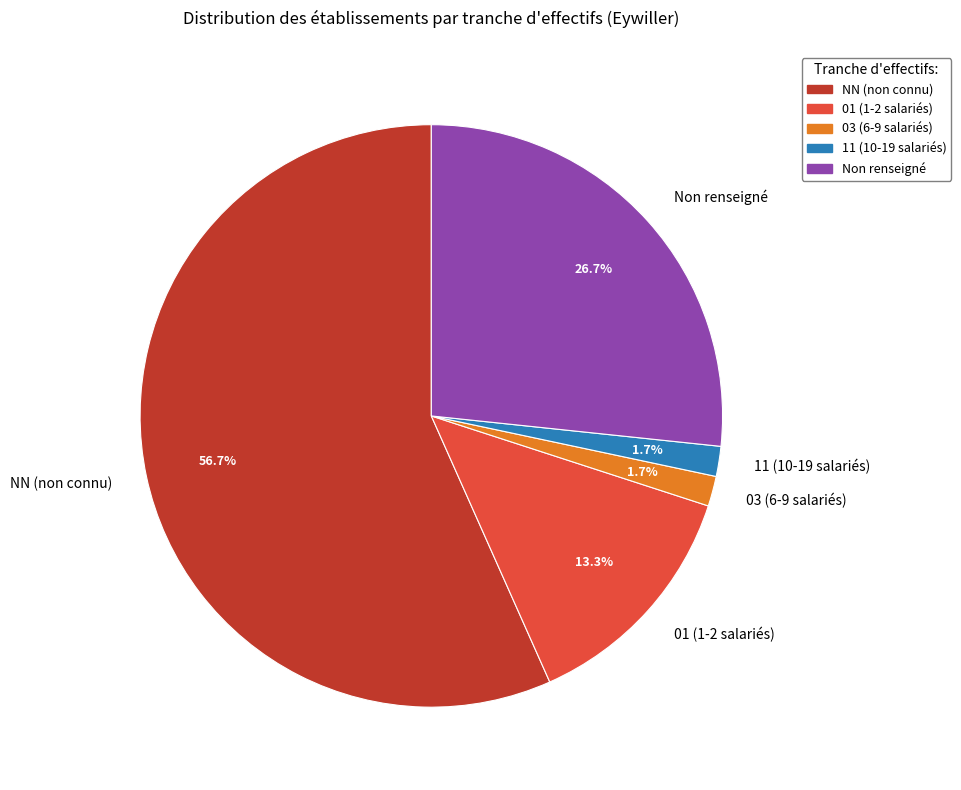

Between NN (non connu) and 03 (6-9 salariés), which is larger?

NN (non connu)